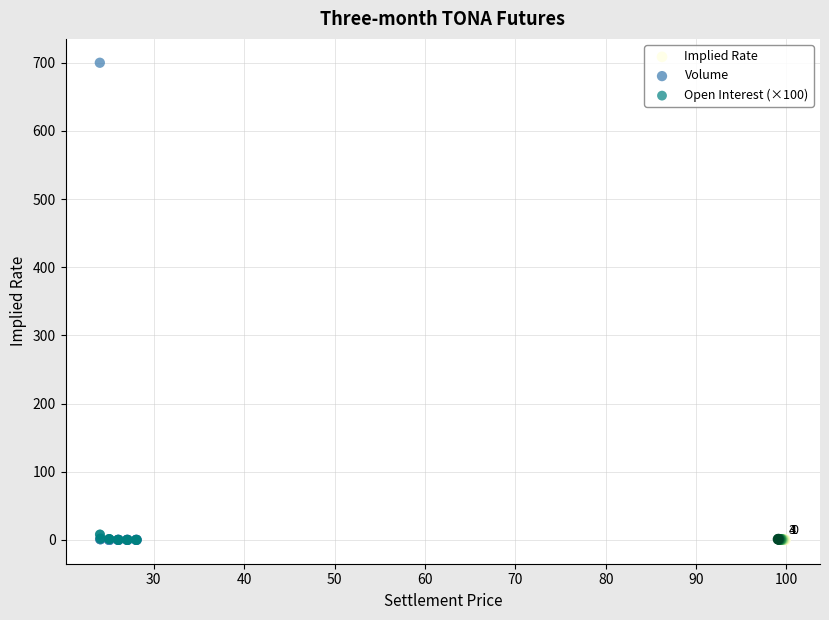

Which series contains the highest Y value?

Volume